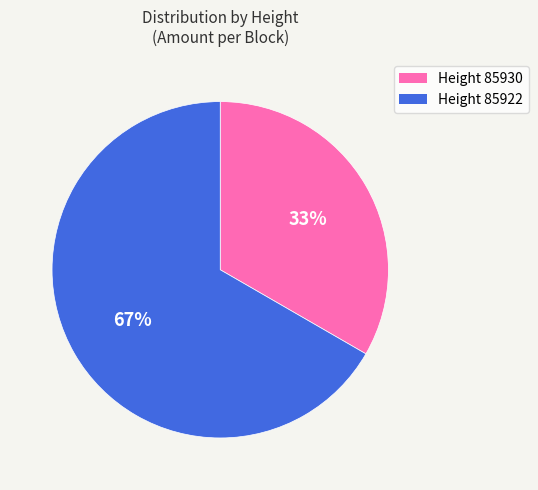

Rank the categories by value from highest to lowest.

Height 85922, Height 85930